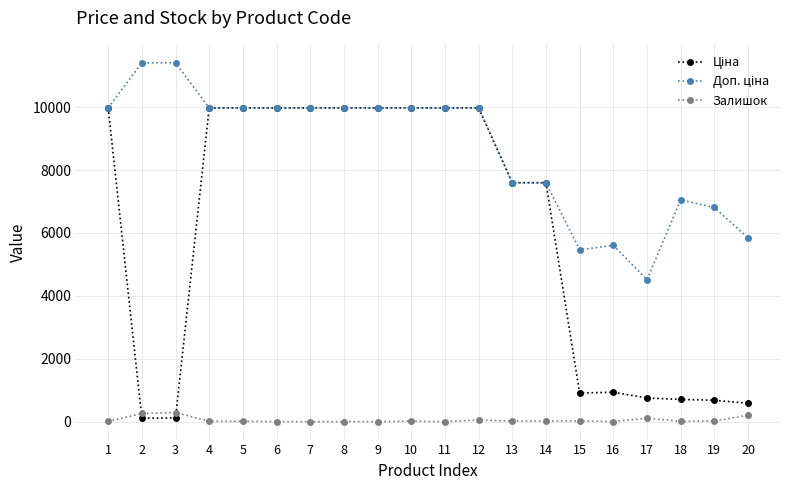

Rank the categories by Ціна value from lowest to highest.

2, 3, 20, 19, 18, 17, 15, 16, 13, 14, 1, 4, 5, 6, 7, 8, 9, 10, 11, 12